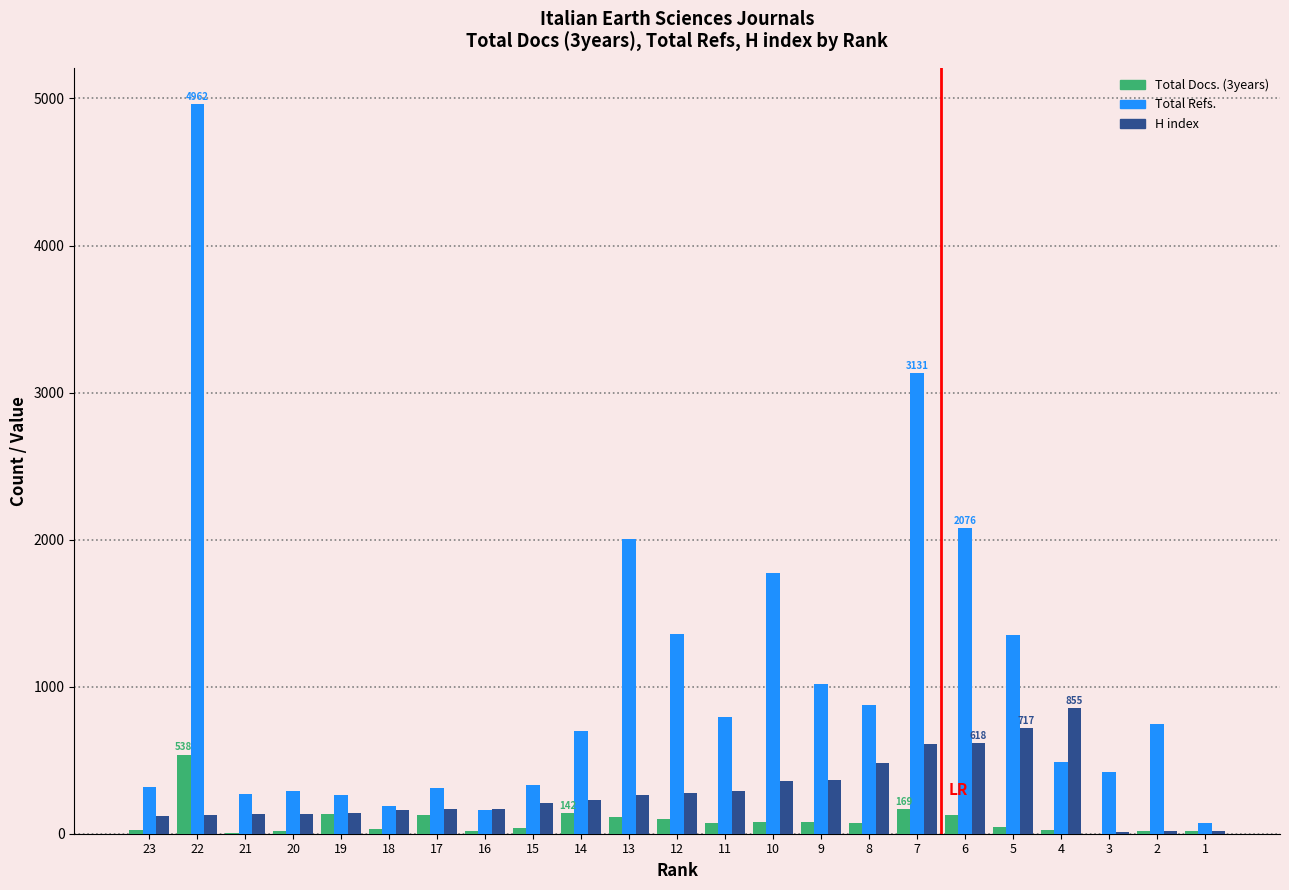

The value of Total Refs. at 7 is 3131. True or false?

True